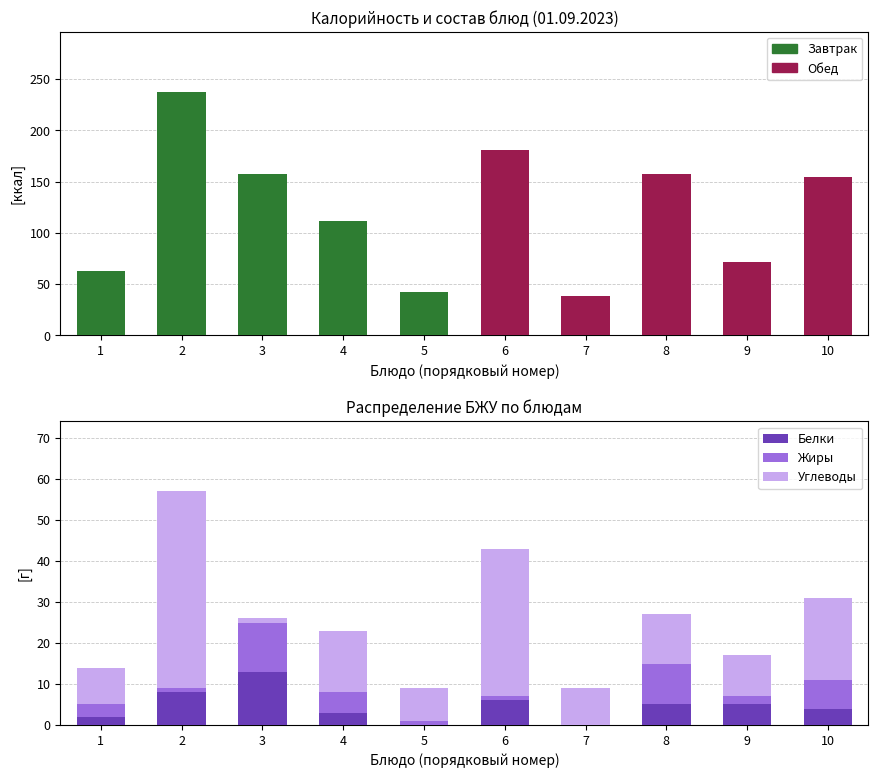

What is the average value of the Калорийность series?

121